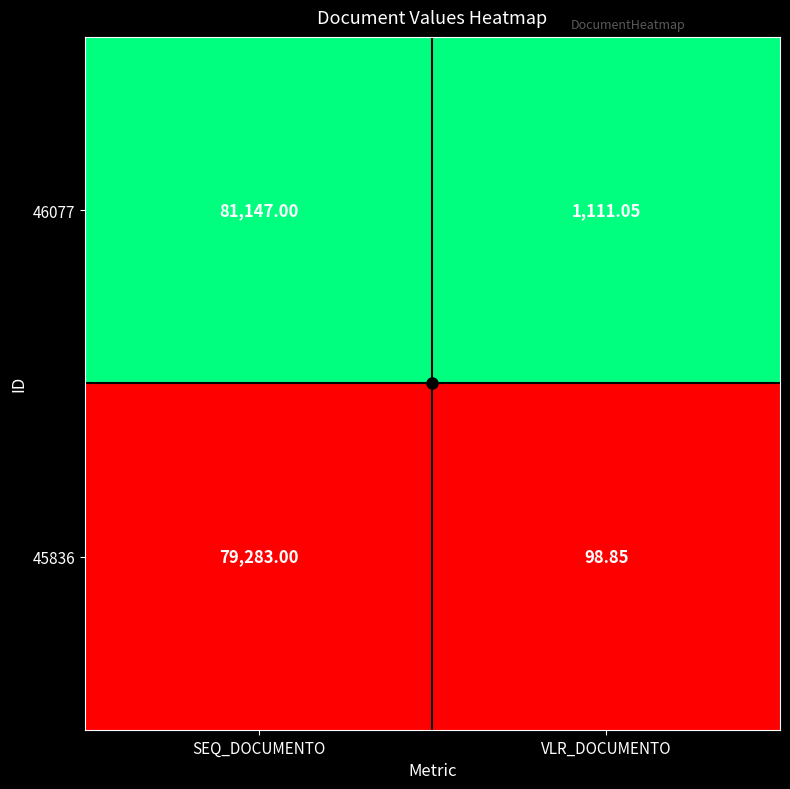

At which category does the chart reach its minimum across all series?

VLR_DOCUMENTO